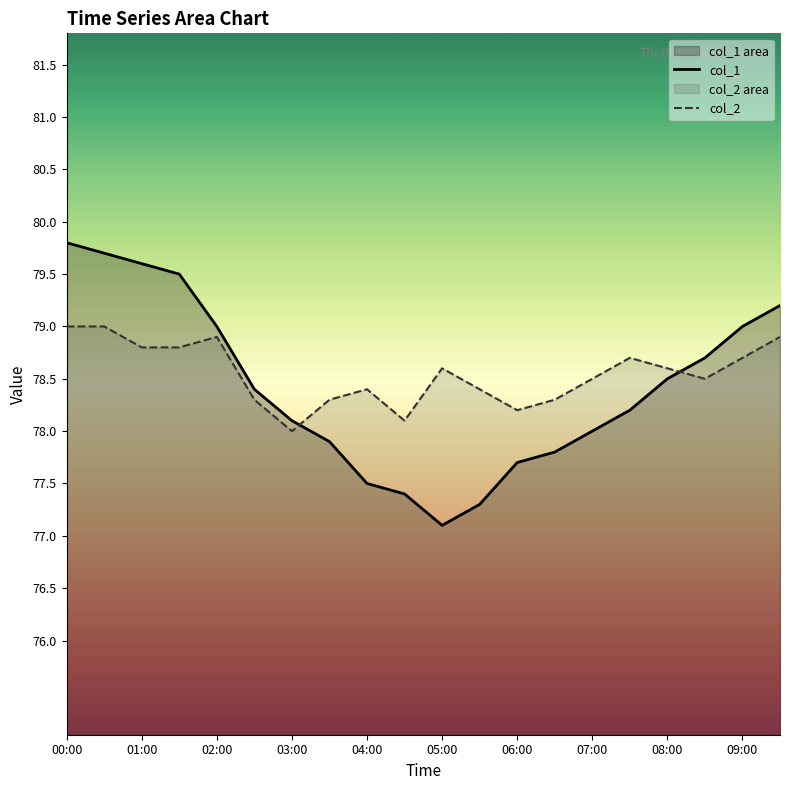

True or false: col_1 has a value of 129.6 at 09:00.

False